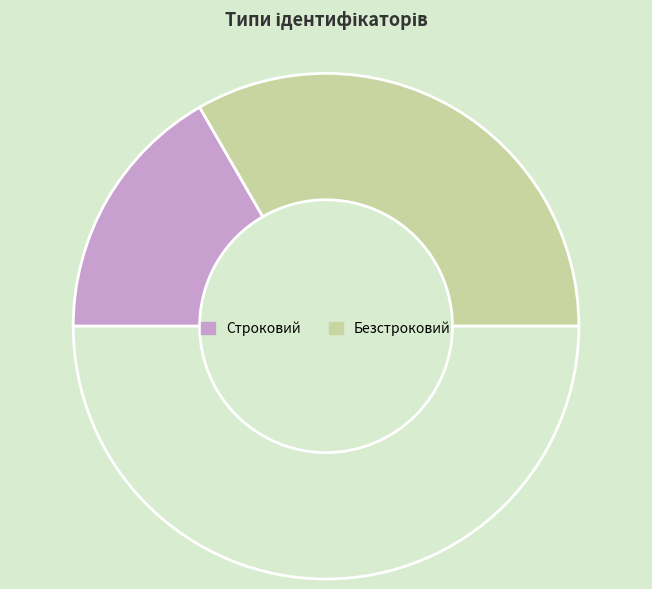

Which slice is the smallest?

Строковий